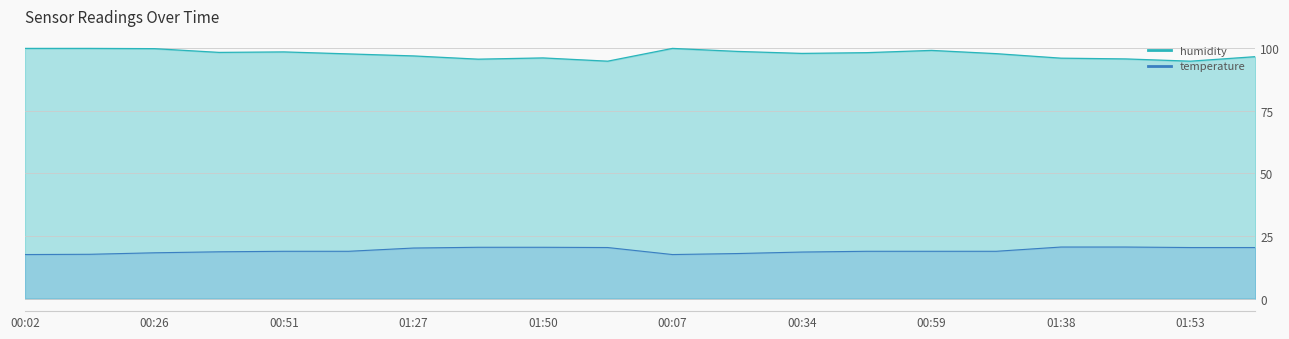

Reading left to right, what are all the values shown in this chart?

temperature: 17.6	17.7	18.3	18.7	18.9	18.9	20.2	20.5	20.5	20.4	17.6	18.0	18.6	18.9	18.9	18.9	20.6	20.6	20.4	20.4
humidity: 99.9	99.9	99.8	98.3	98.5	97.7	96.9	95.6	96.1	94.8	99.9	98.7	97.9	98.2	99.1	97.8	96.0	95.7	94.8	96.6